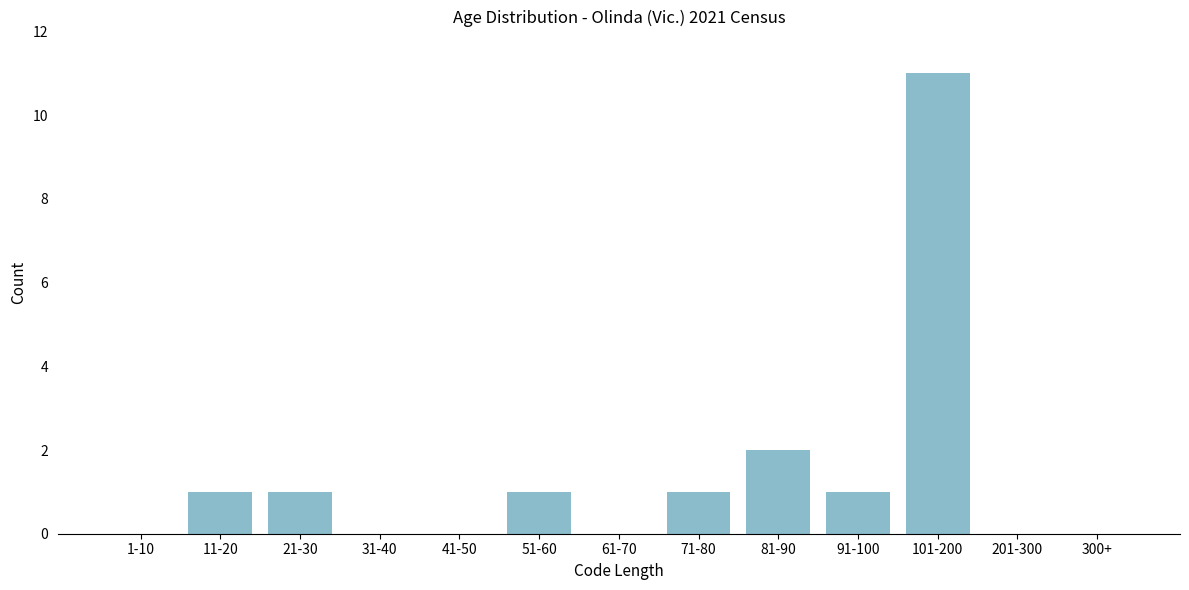

Reading left to right, what are all the values shown in this chart?

1-10=0	11-20=1	21-30=1	31-40=0	41-50=0	51-60=1	61-70=0	71-80=1	81-90=2	91-100=1	101-200=11	201-300=0	300+=0